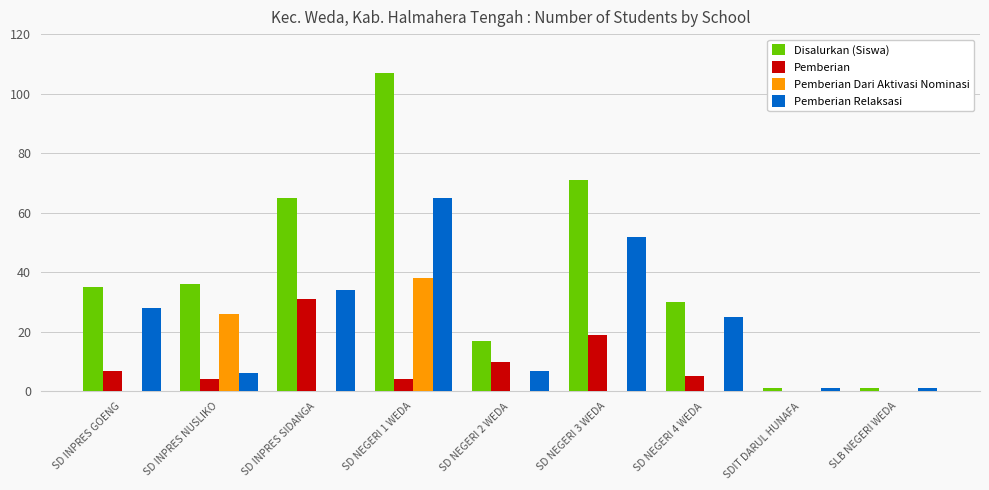

What is the average value of the Pemberian Dari Aktivasi Nominasi series?

7